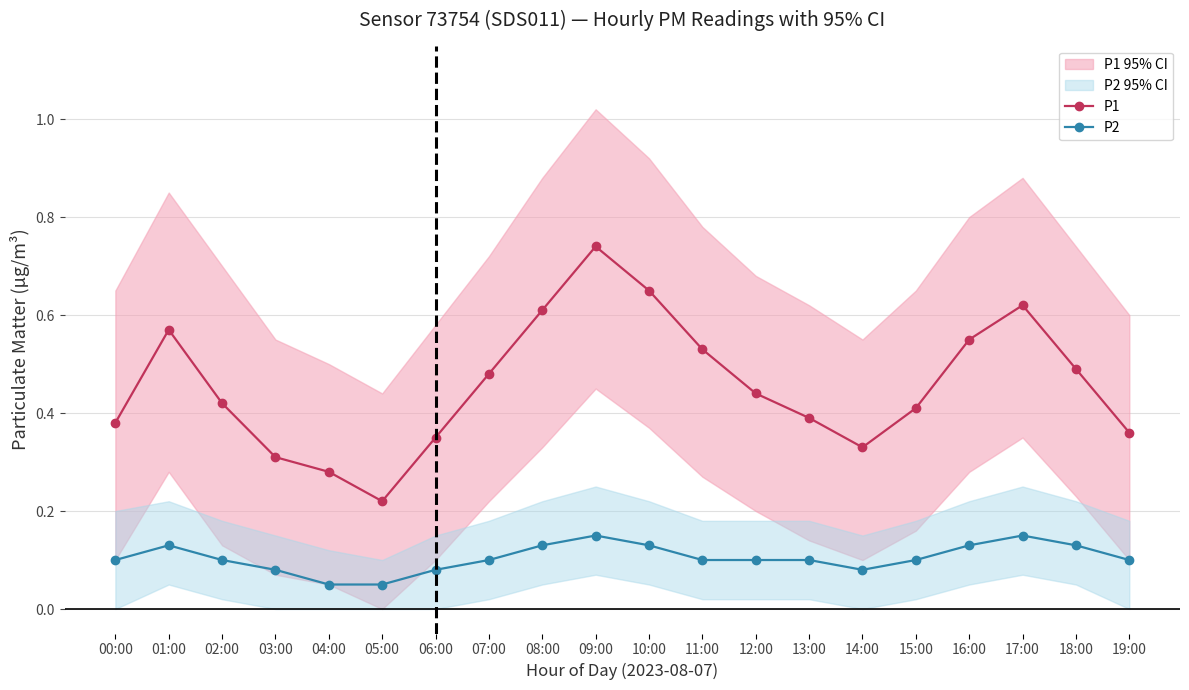

True or false: P1 and P2 intersect in this chart.

False